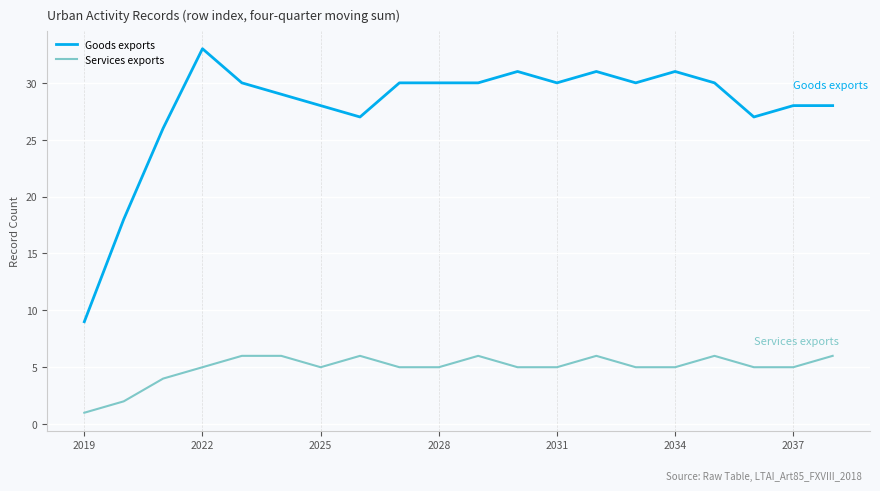

True or false: Services exports and Goods exports intersect in this chart.

False